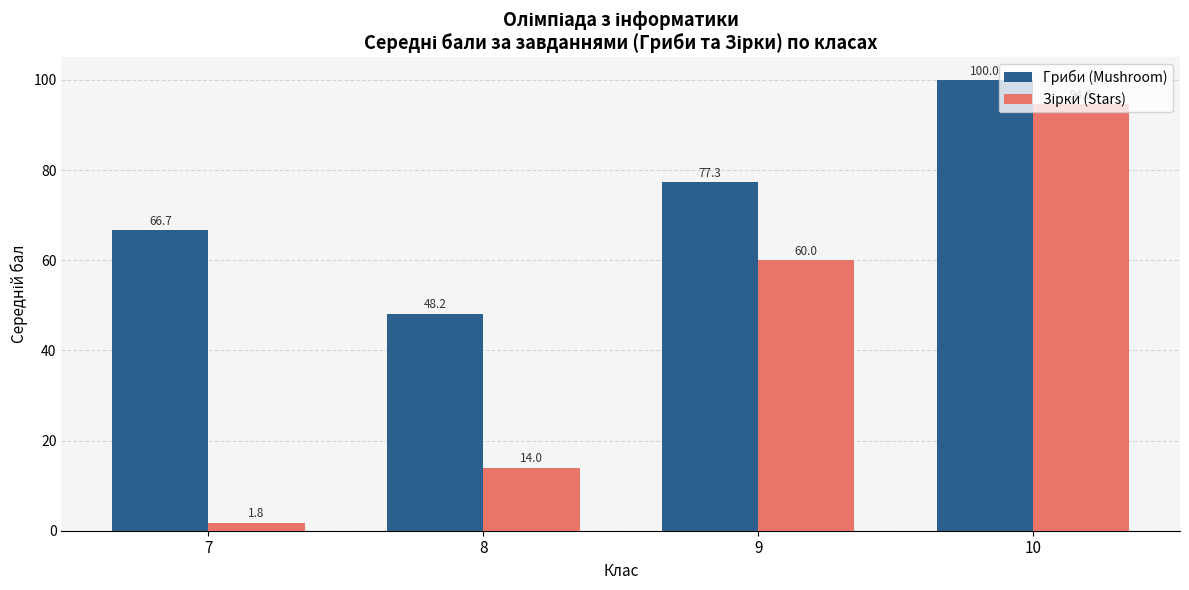

Rank the categories by Гриби (Mushroom) value from highest to lowest.

10, 9, 7, 8